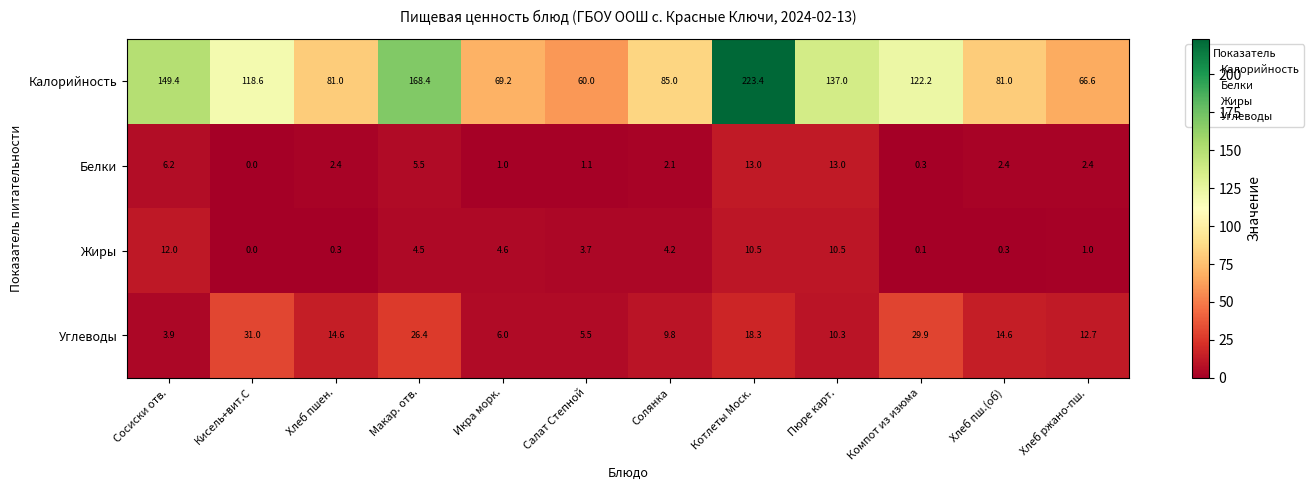

Between Солянка and Хлеб ржано-пш., which series saw the biggest shift?

Калорийность